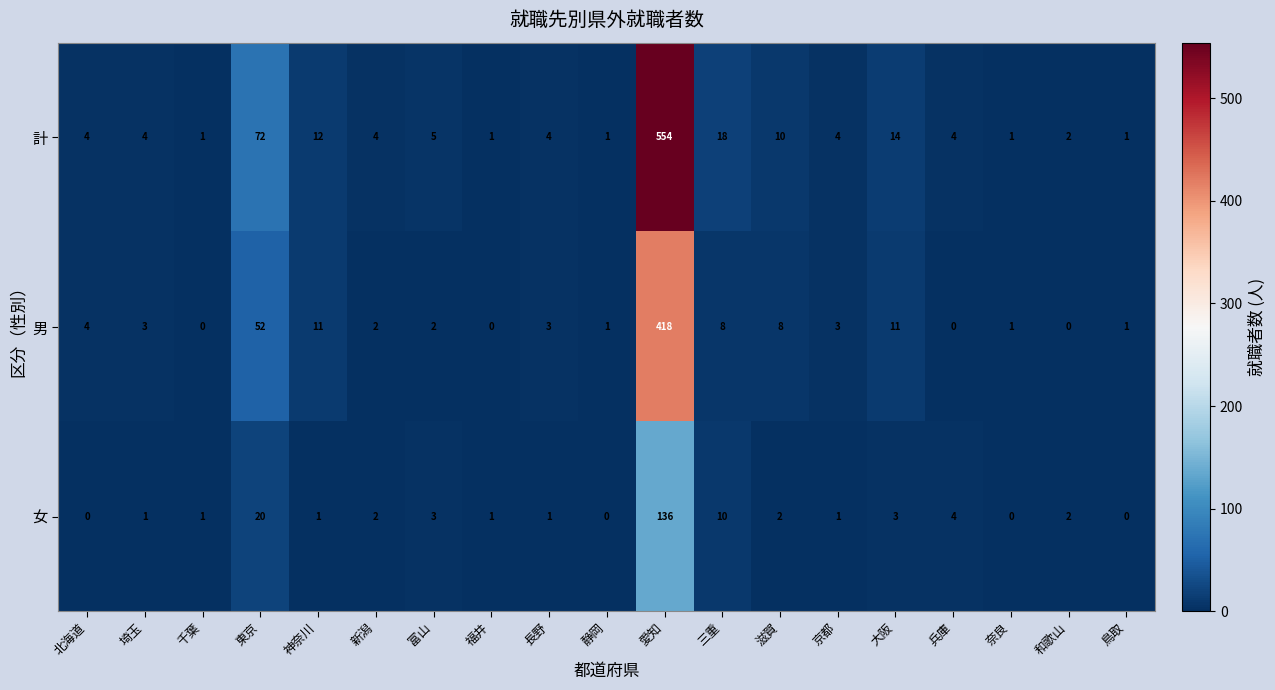

What is the sum of the 男 values at 富山 and 鳥取?

3